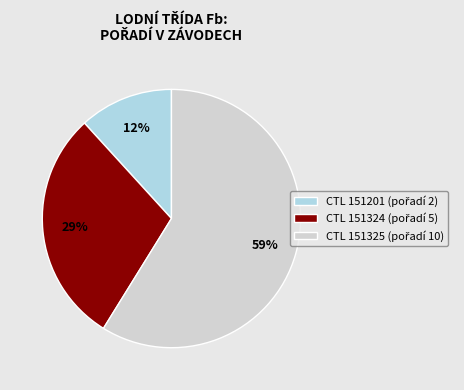

Is there a majority slice in this chart?

Yes